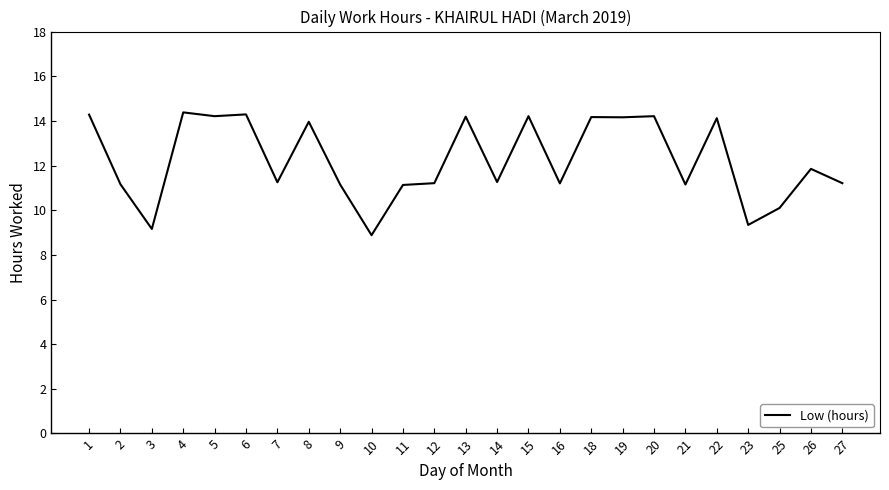

What is the difference between the values at 3 and 18?

5.0